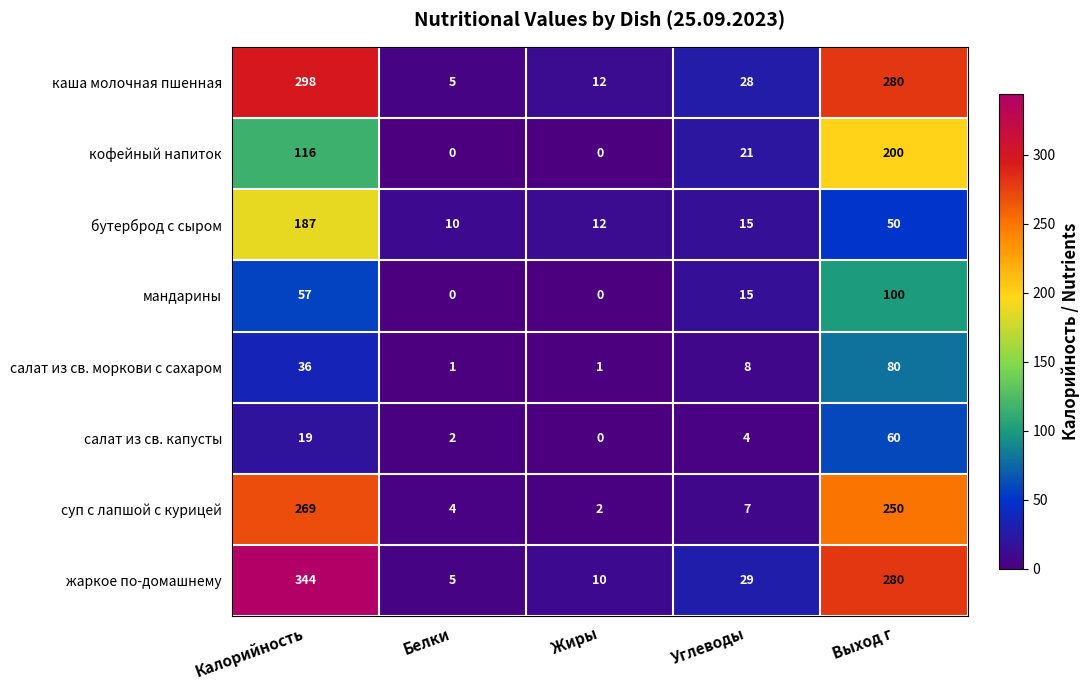

Which series has the largest range (max minus min)?

жаркое по-домашнему